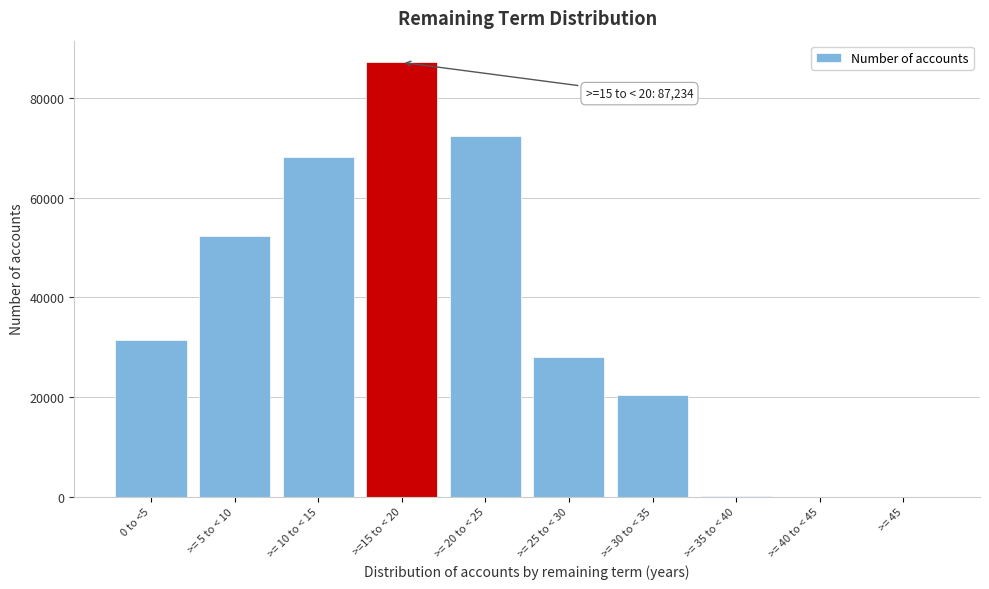

Which label corresponds to the largest value in the chart?

>=15 to < 20